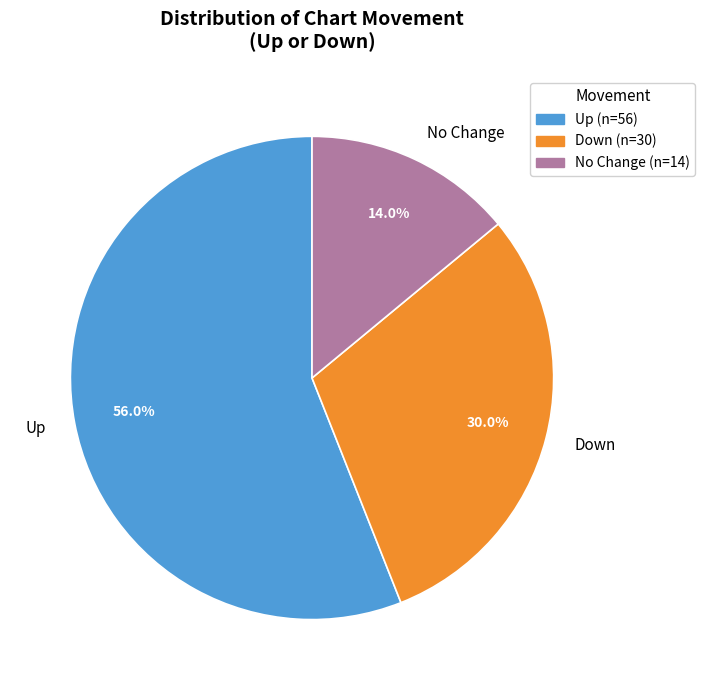

Does any single category account for the majority?

Yes